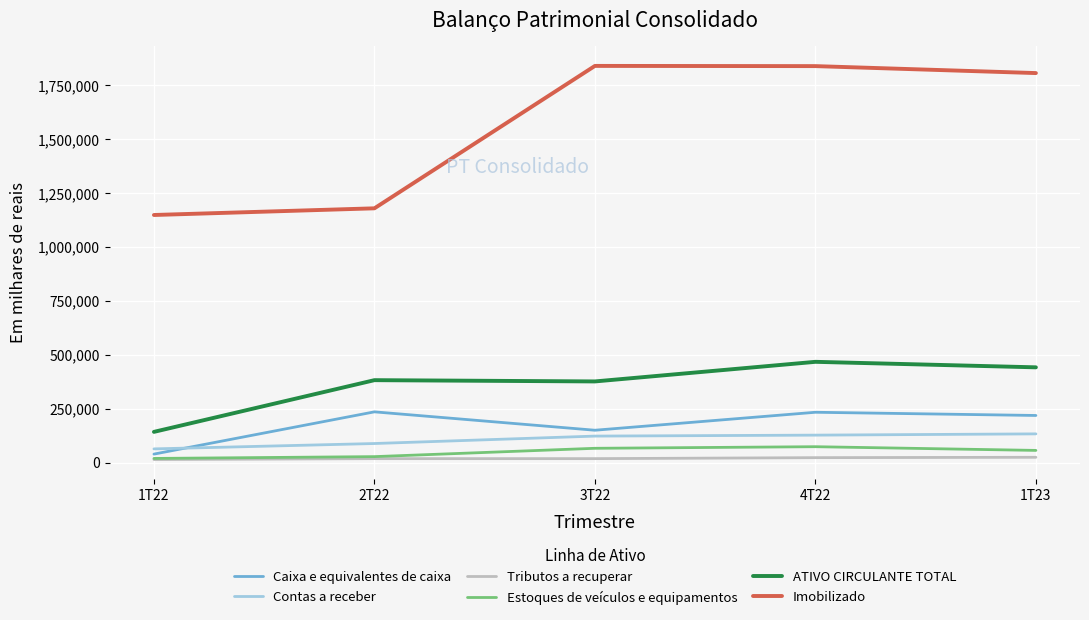

Where does the Imobilizado series first go above 1807052?

3T22